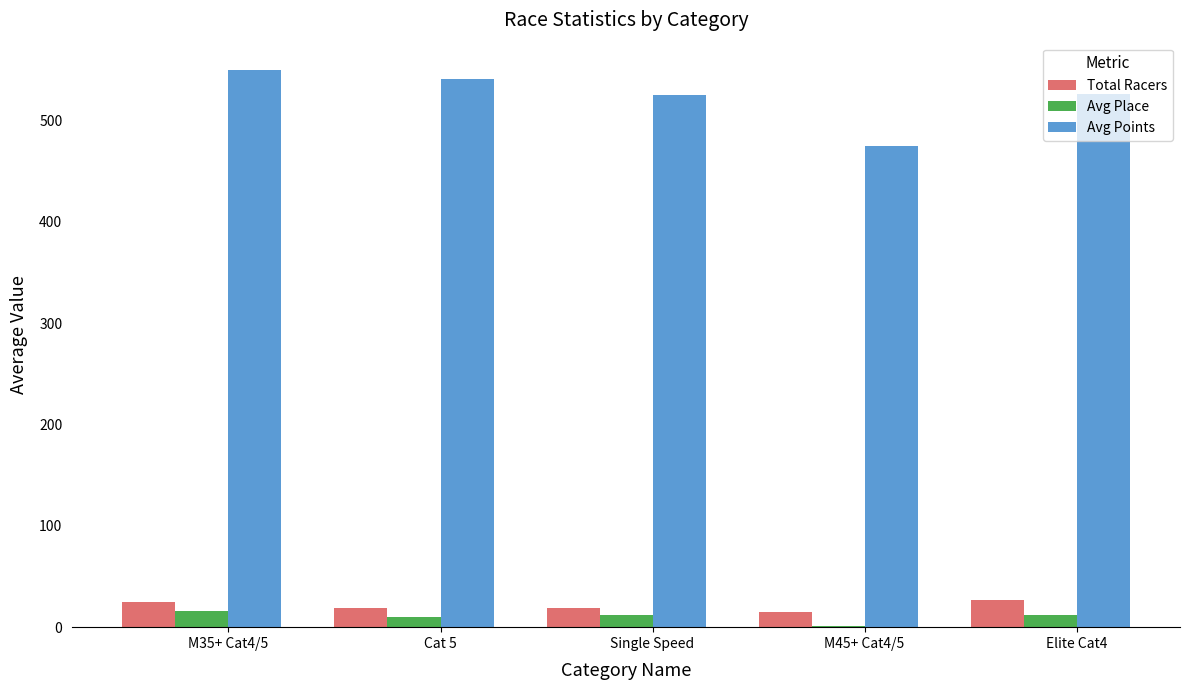

Which series changed the most between Cat 5 and M45+ Cat4/5?

Avg Points